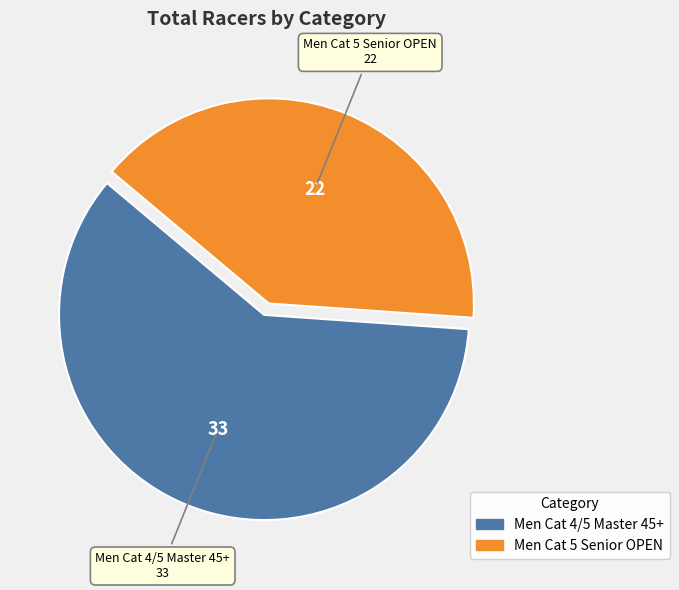

Is the sum of Men Cat 5 Senior OPEN and Men Cat 4/5 Master 45+ greater than half?

Yes